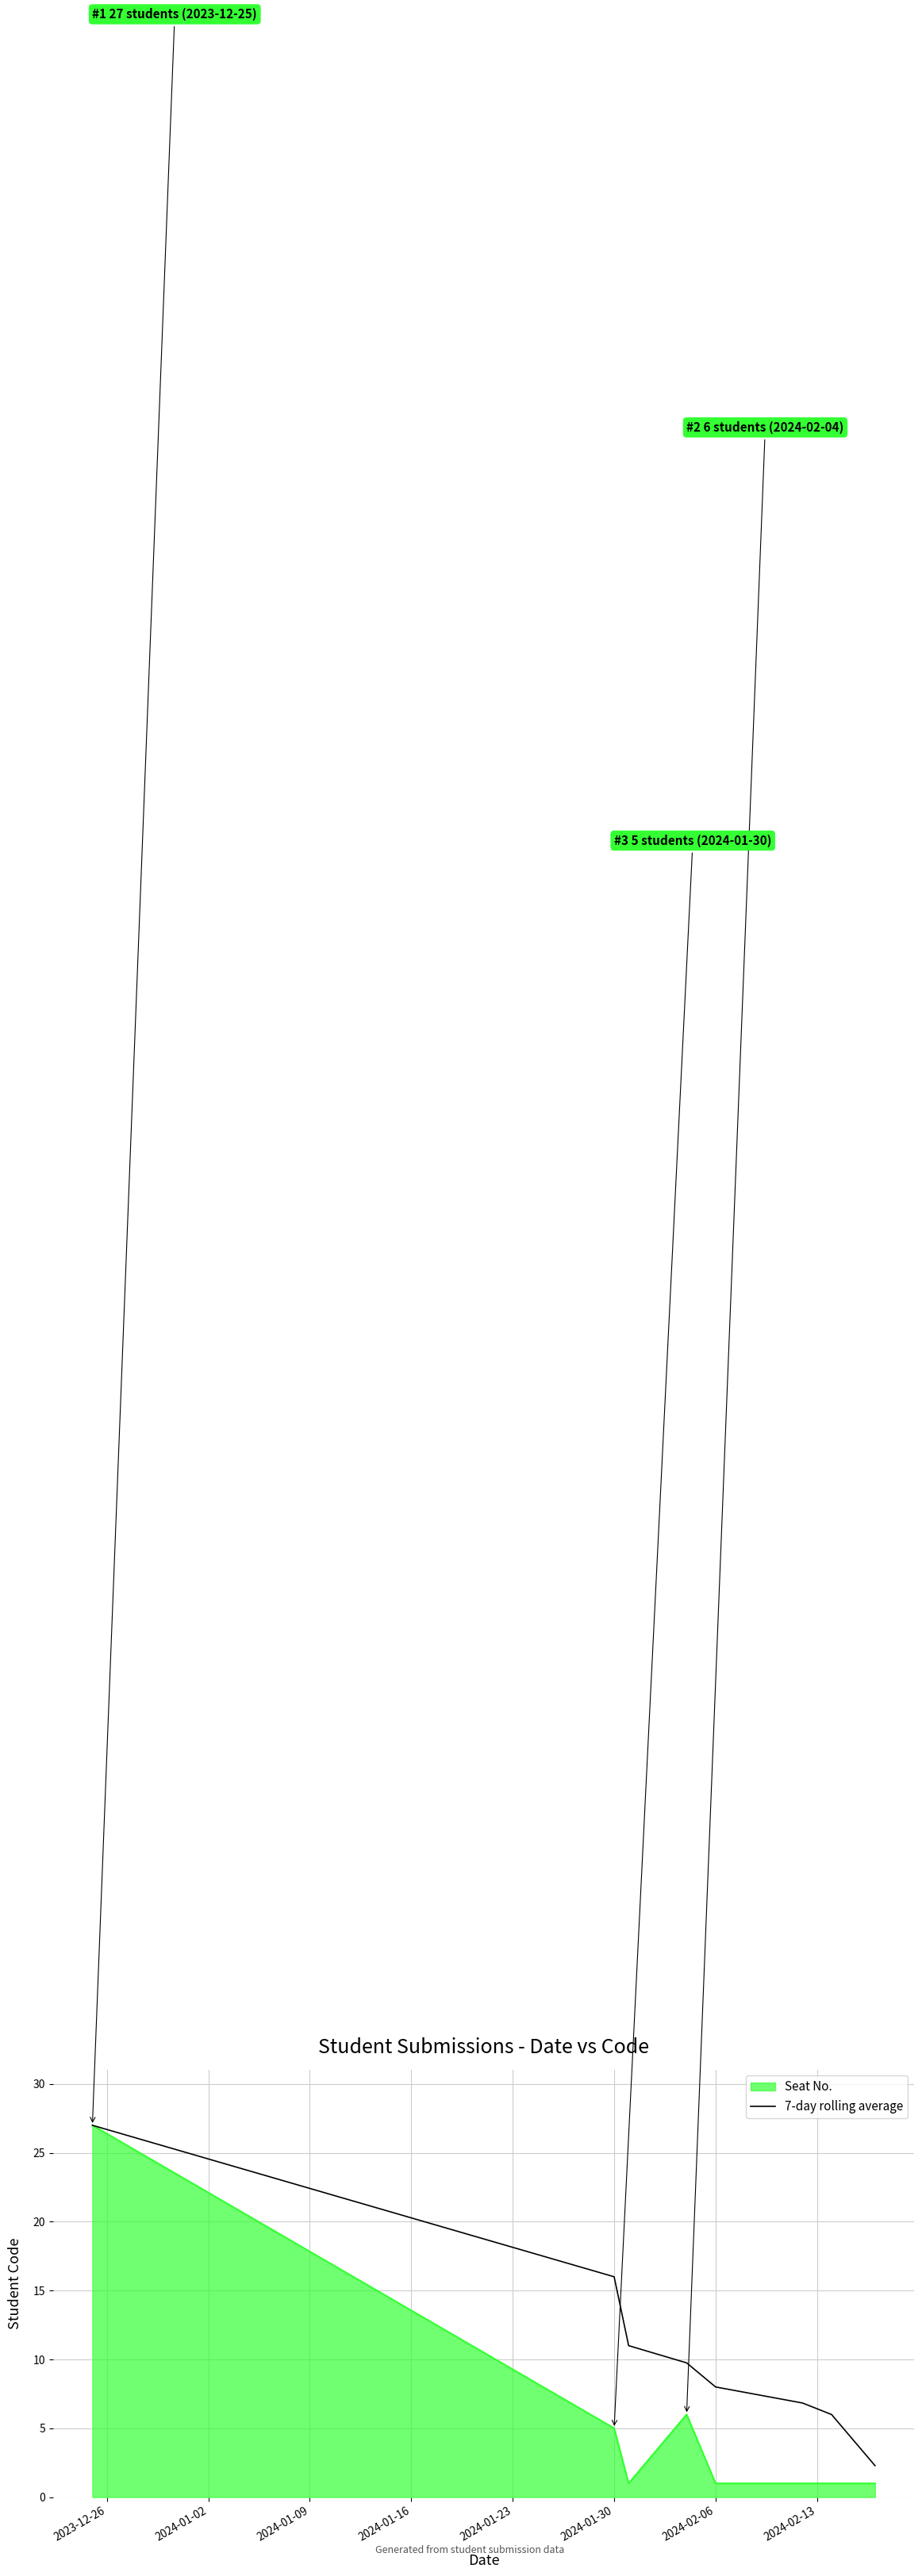

Rank the series by their average value, from highest to lowest.

7-day rolling average, Seat No.